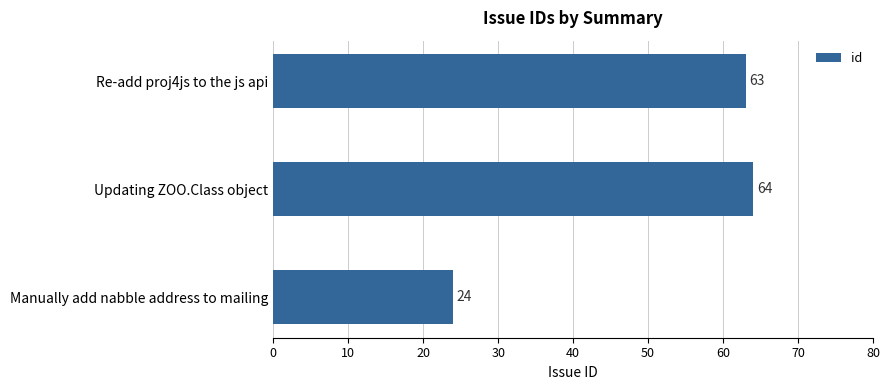

Rank the categories by value from highest to lowest.

Updating ZOO.Class object, Re-add proj4js to the js api, Manually add nabble address to mailing